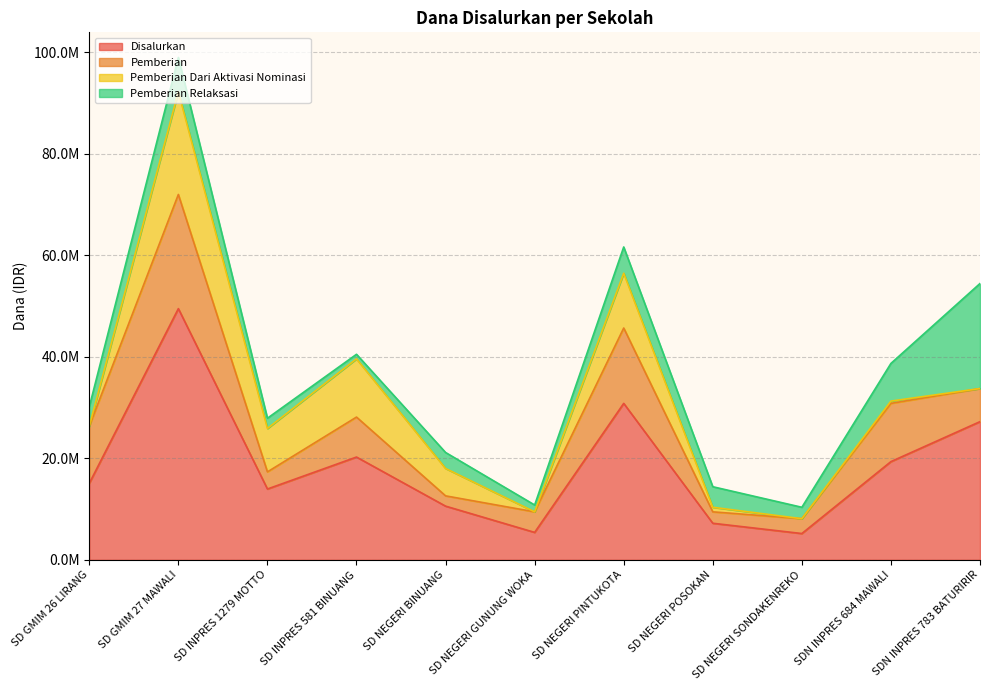

Between SD GMIM 27 MAWALI and SD NEGERI BINUANG, which is larger?

SD GMIM 27 MAWALI